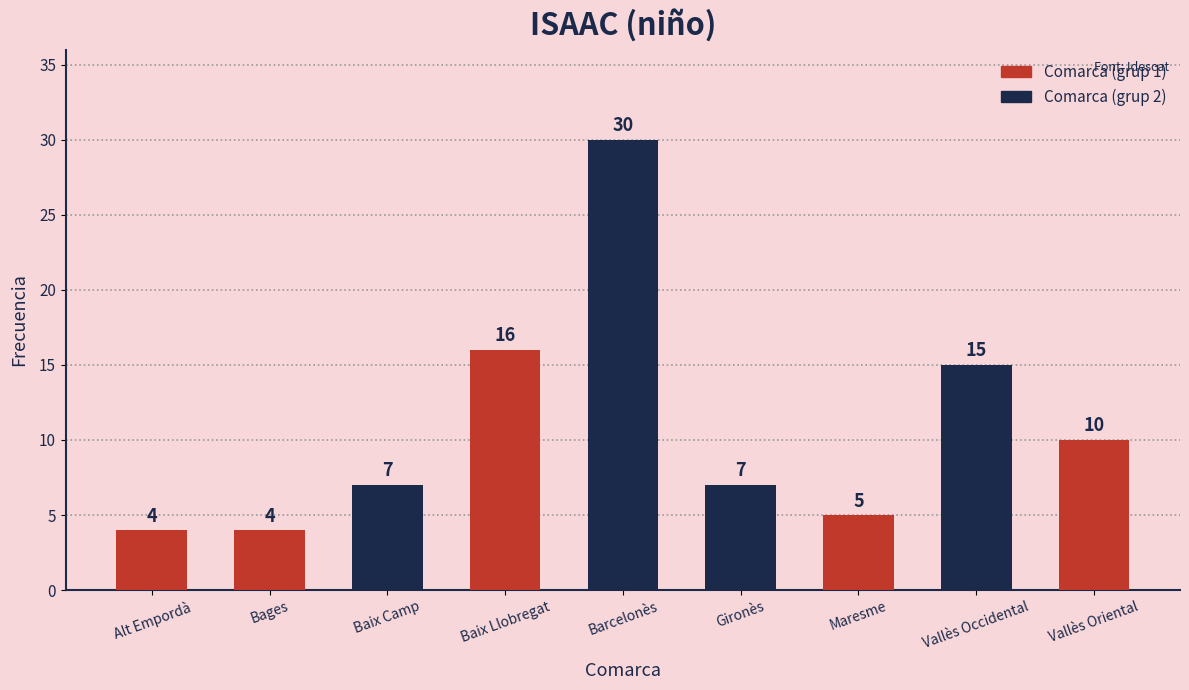

What is the value of the 7th bar from the left?

5